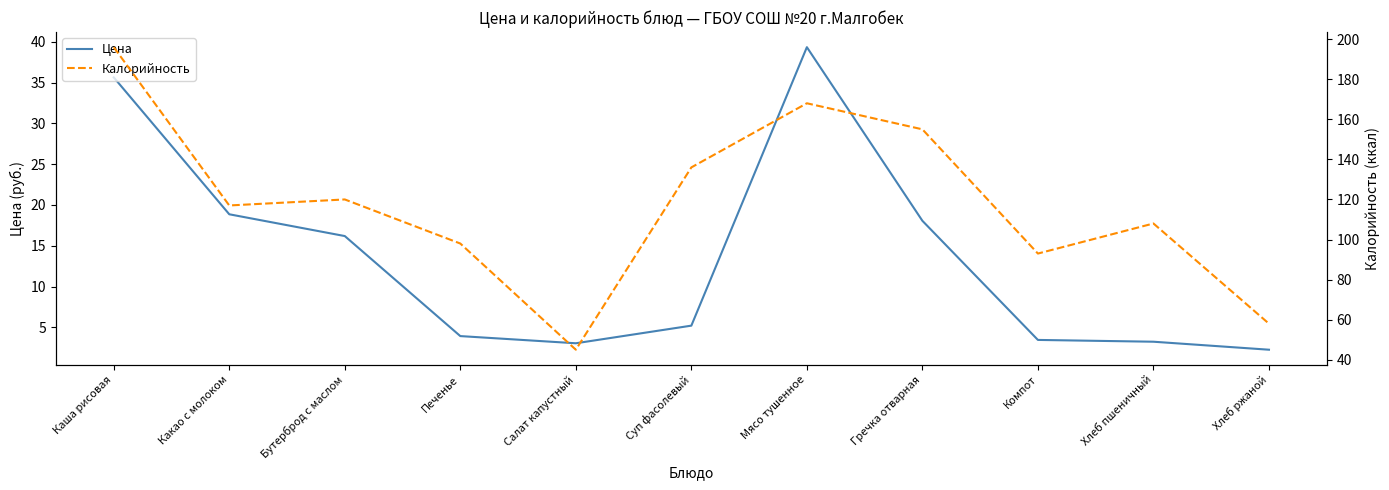

Reading right to left, what are all the values shown in this chart?

Цена: Хлеб ржаной=2.3	Хлеб пшеничный=3.2	Компот=3.5	Гречка отварная=18.1	Мясо тушенное=39.3	Суп фасолевый=5.2	Салат капустный=3.0	Печенье=3.9	Бутерброд с маслом=16.2	Какао с молоком=18.9	Каша рисовая=35.6
Калорийность: Хлеб ржаной=58.0	Хлеб пшеничный=108.0	Компот=93.0	Гречка отварная=155.0	Мясо тушенное=168.0	Суп фасолевый=136.0	Салат капустный=45.0	Печенье=98.0	Бутерброд с маслом=120.0	Какао с молоком=117.0	Каша рисовая=196.0